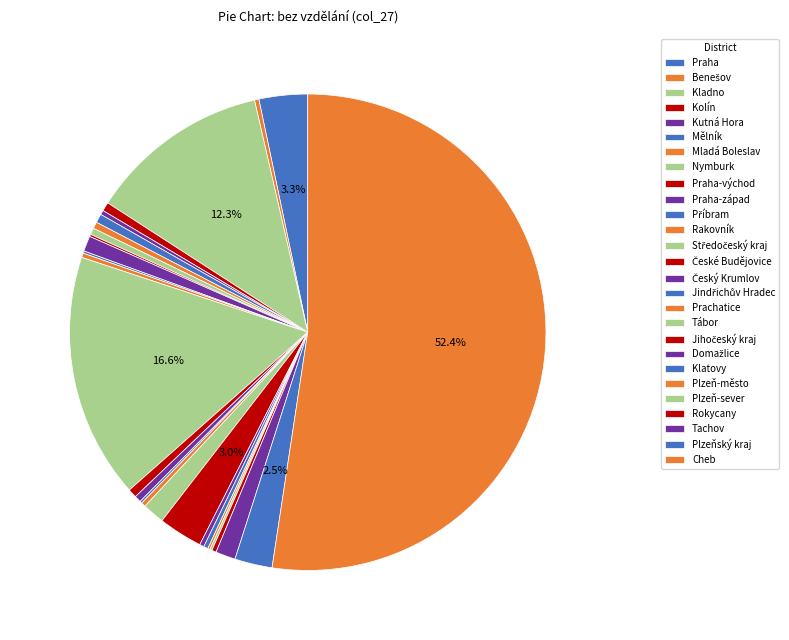

Between Kolín and Kutná Hora, which is larger?

Kolín